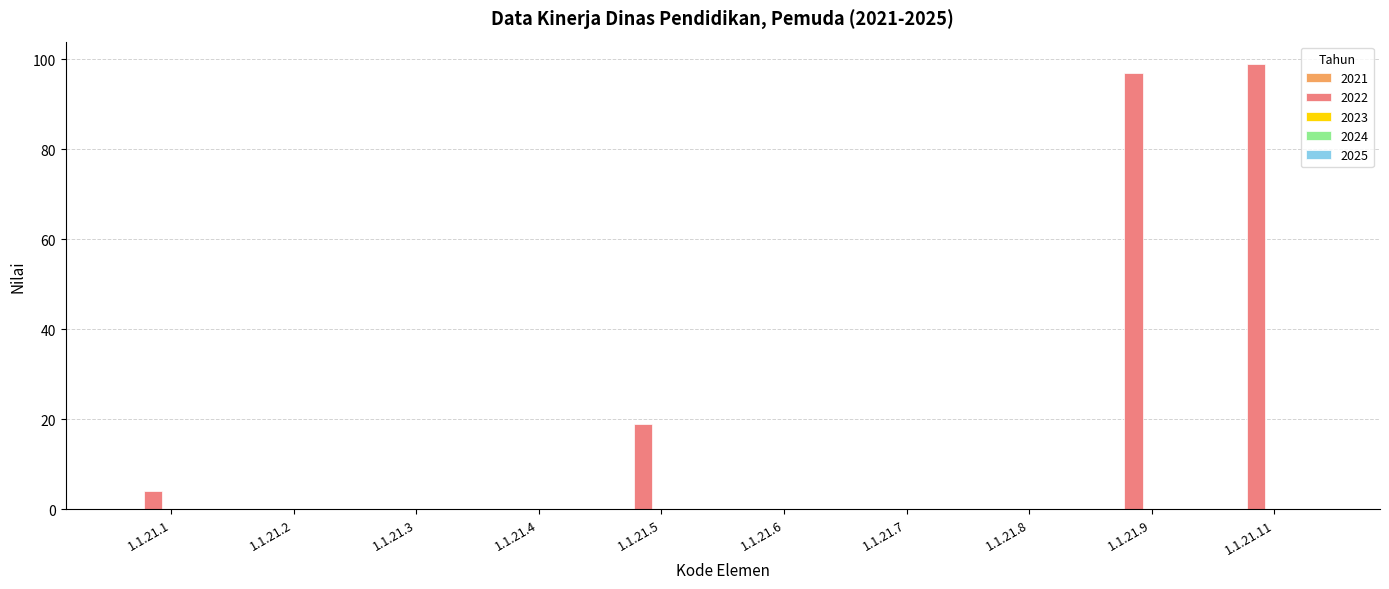

What is the sum of all values?

219